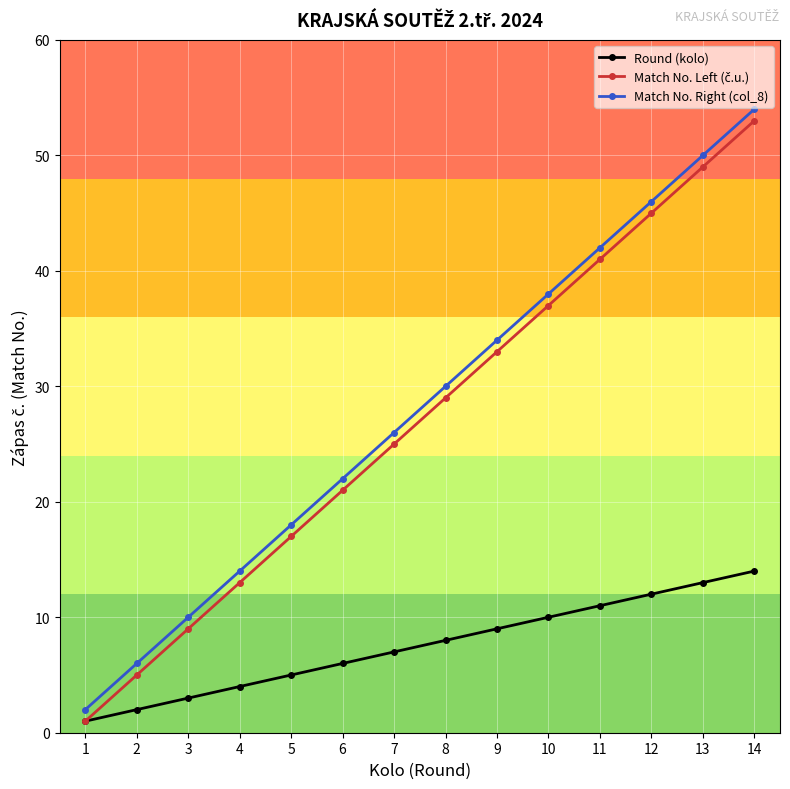

True or false: Match No. Right (col_8) has more than 0 interior local peaks.

False